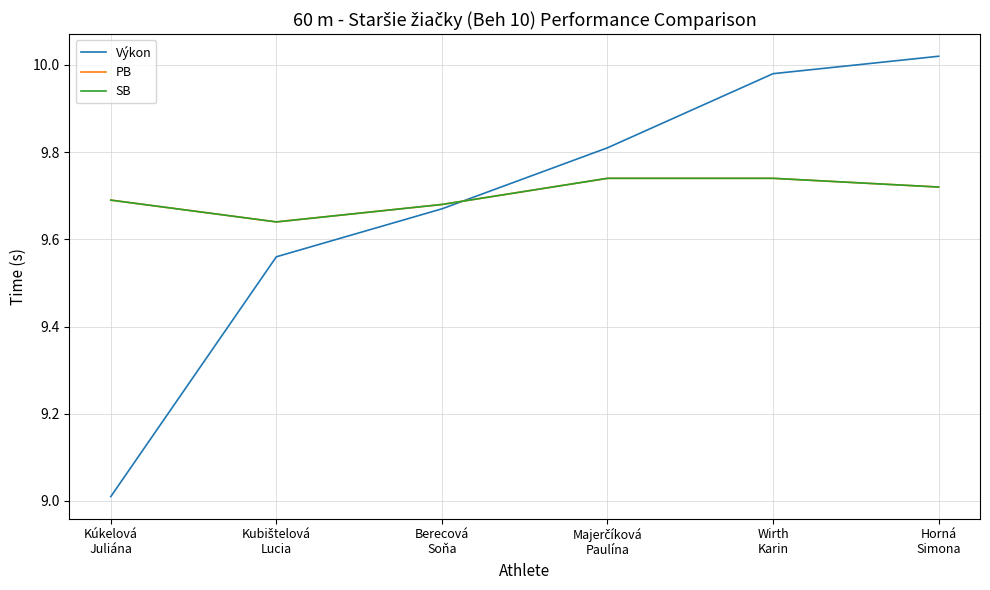

Is this an area chart (filled region under the line)?

No